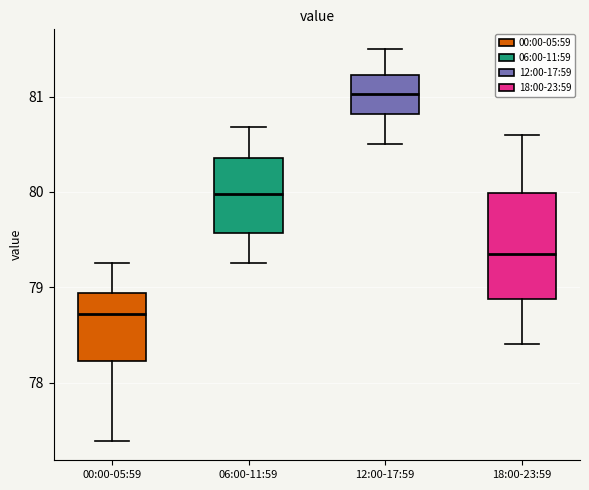

Reading left to right, read every box against the y-axis: the position of its median line, the range the box covers, and the ends of its whiskers. The values are not printed on the chart, so give them approximately, as read against the axis.

00:00-05:59: median 78.7, box 78.2 to 78.9, whiskers 77.4 to 79.3
06:00-11:59: median 80.0, box 79.6 to 80.4, whiskers 79.3 to 80.7
12:00-17:59: median 81.0, box 80.8 to 81.2, whiskers 80.5 to 81.5
18:00-23:59: median 79.4, box 78.9 to 80.0, whiskers 78.4 to 80.6